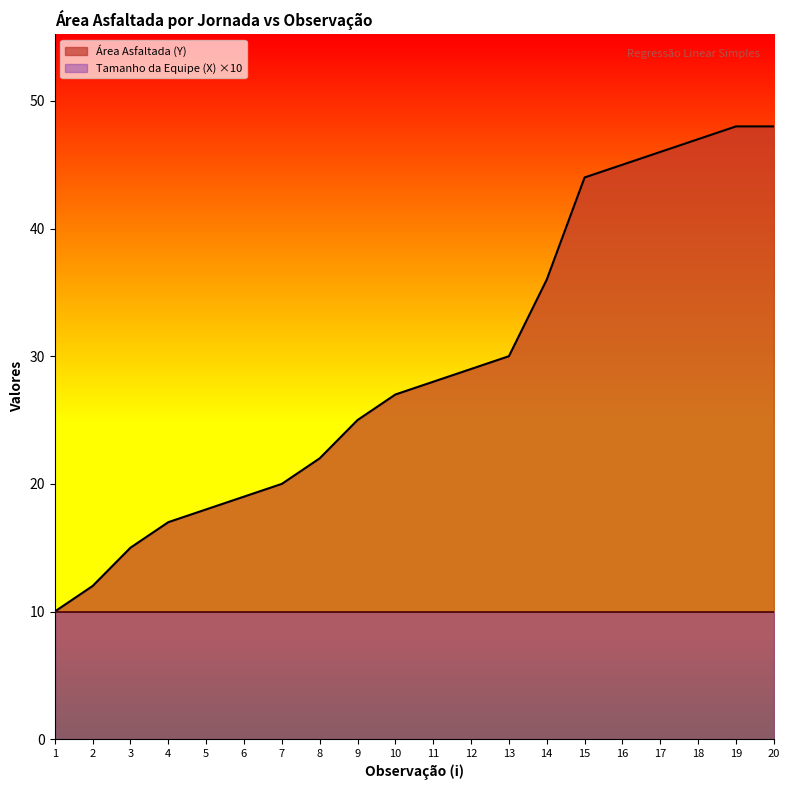

Rank the categories by value from lowest to highest.

1, 2, 3, 4, 5, 6, 7, 8, 9, 10, 11, 12, 13, 14, 15, 16, 17, 18, 19, 20